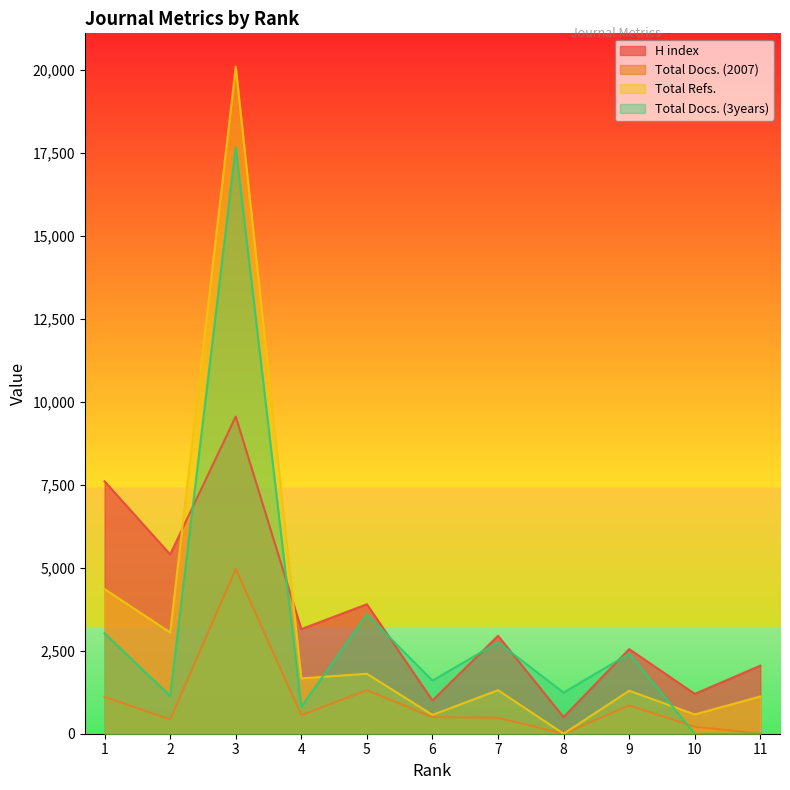

Is the value of Total Docs. (2007) at 10 greater than the value of Total Docs. (3years) at 9?

No